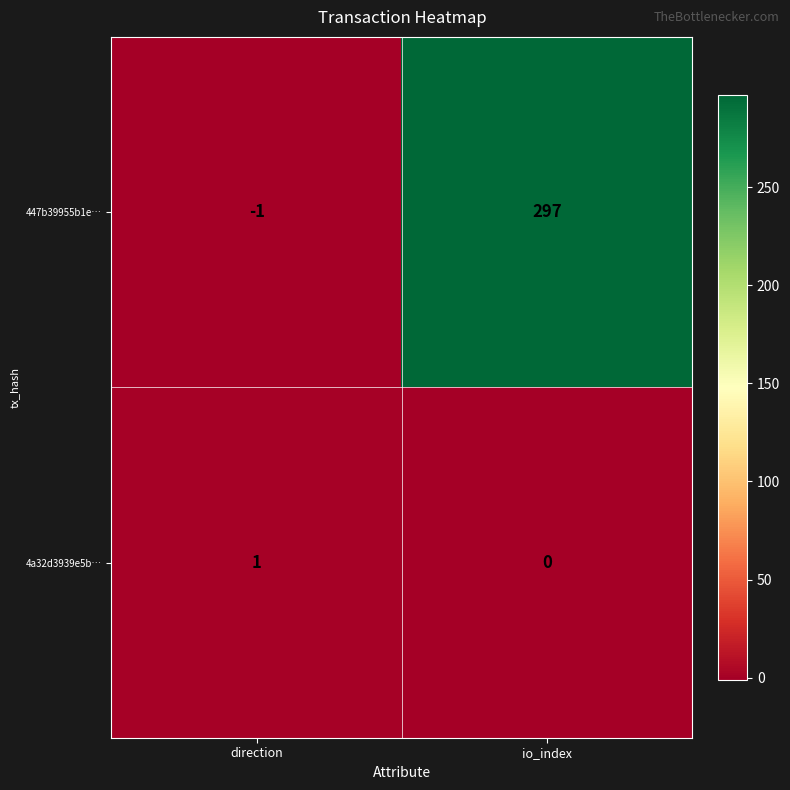

Reading left to right, extract all data points from this chart.

447b39955b1e…: direction=-1	io_index=297
4a32d3939e5b…: direction=1	io_index=0